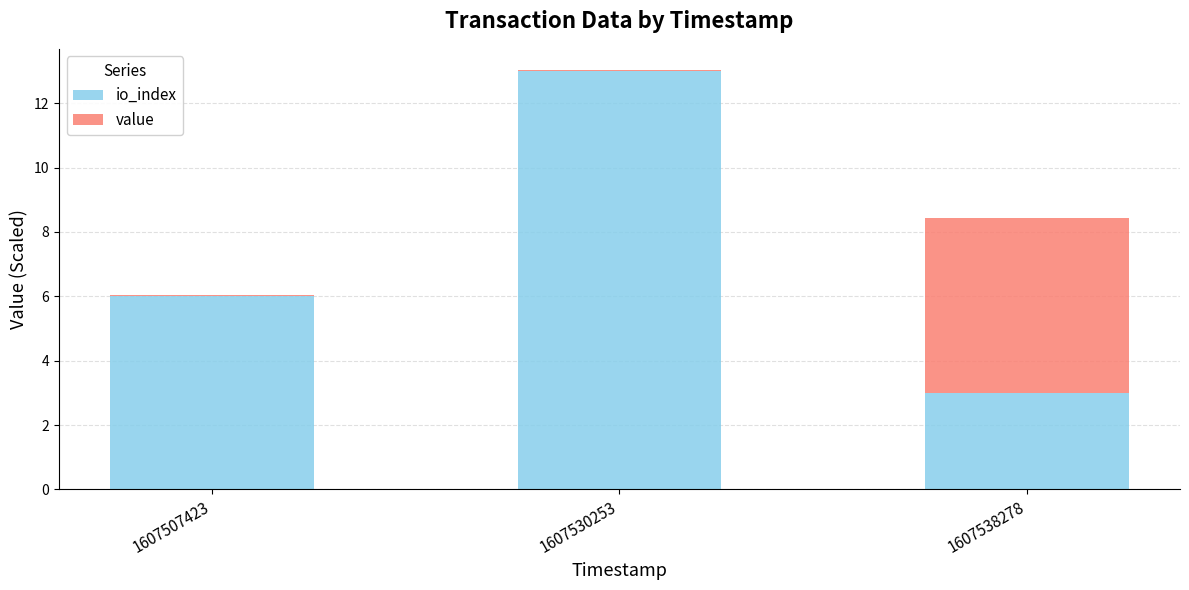

At which category is the sum across all series the highest?

1607530253